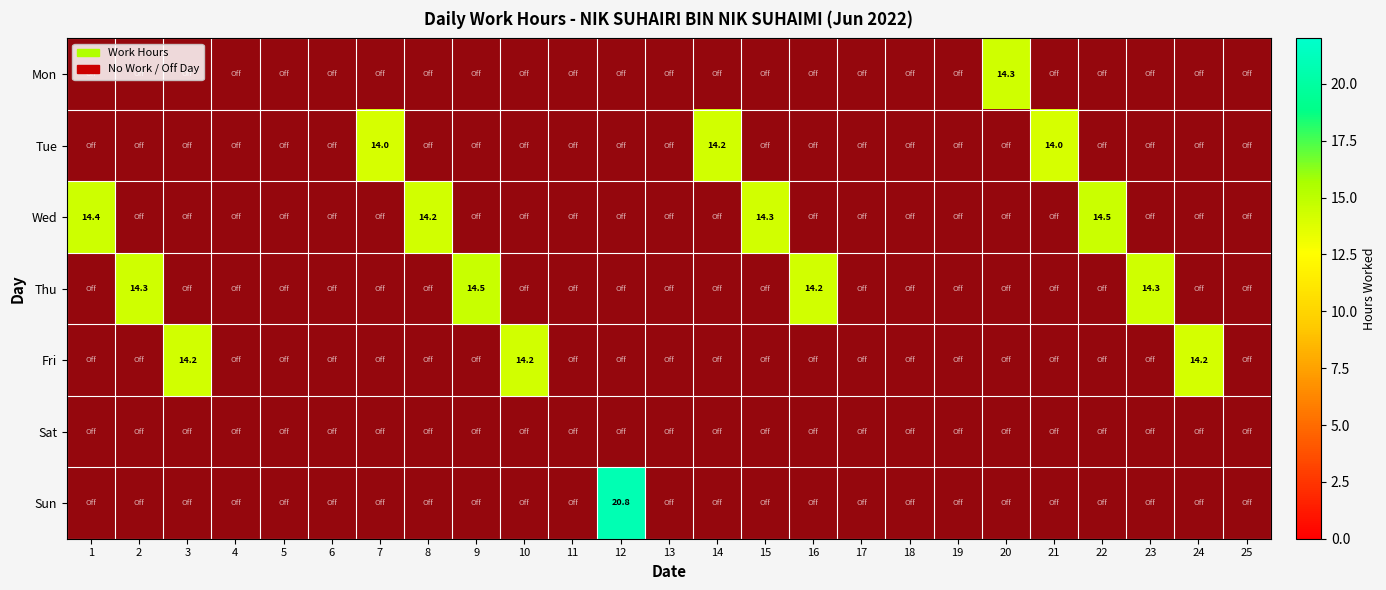

What is the total value across all series at 7?

14.0